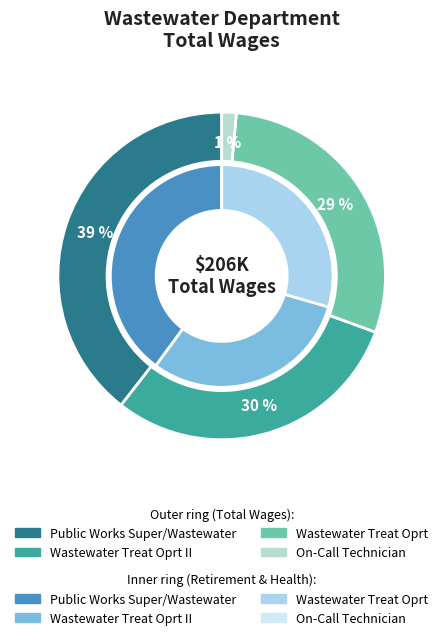

Which category has the smallest portion of the pie?

On-Call Technician